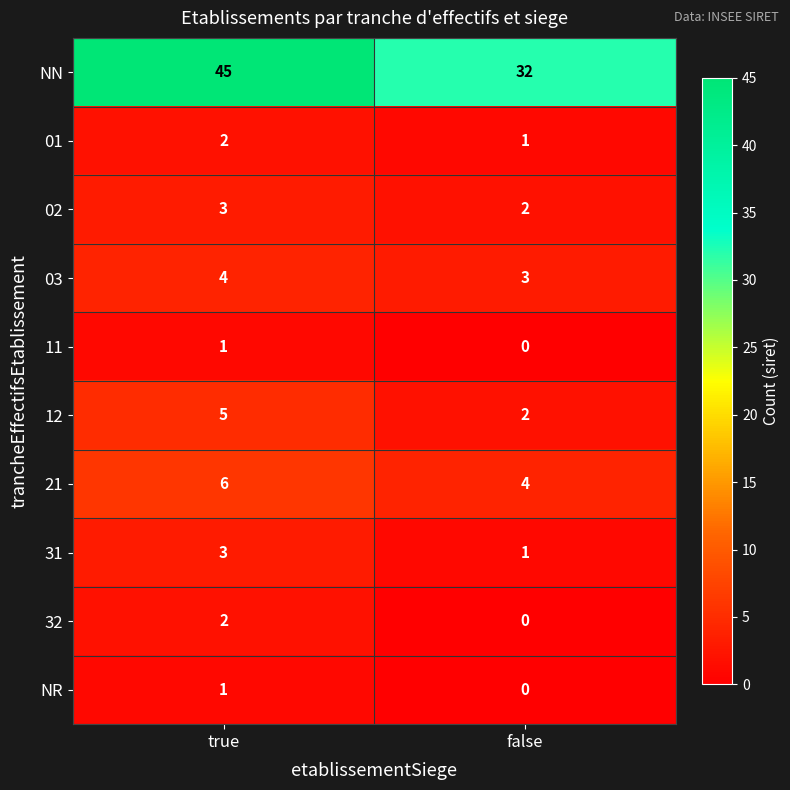

At which label is NN closest to 38?

false